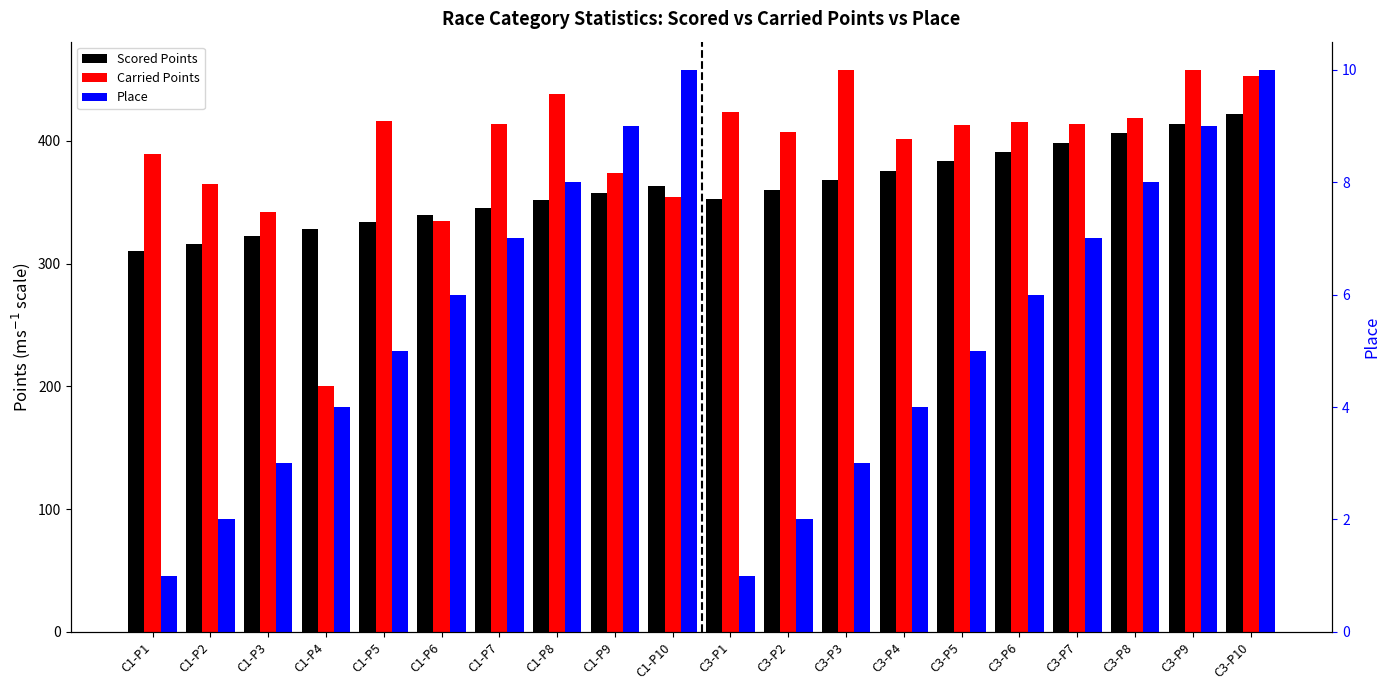

Which series has the largest total across all categories?

Carried Points